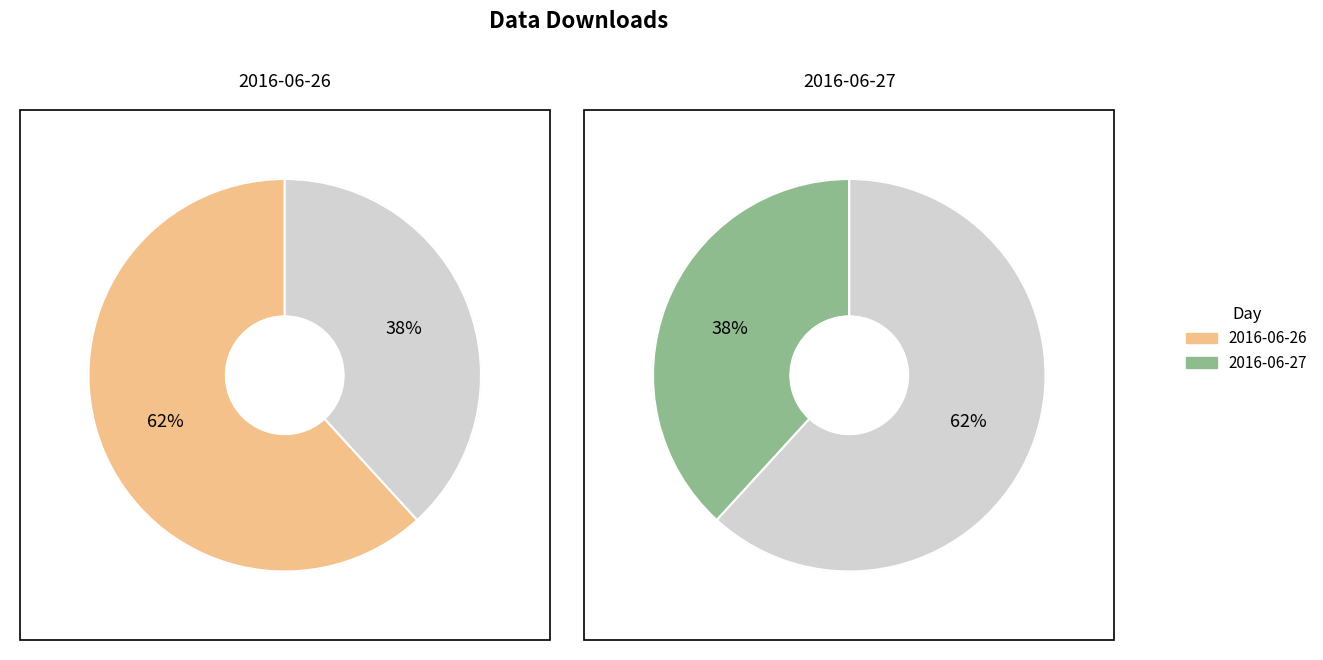

Is the sum of 2016-06-27 and 2016-06-26 greater than half?

Yes